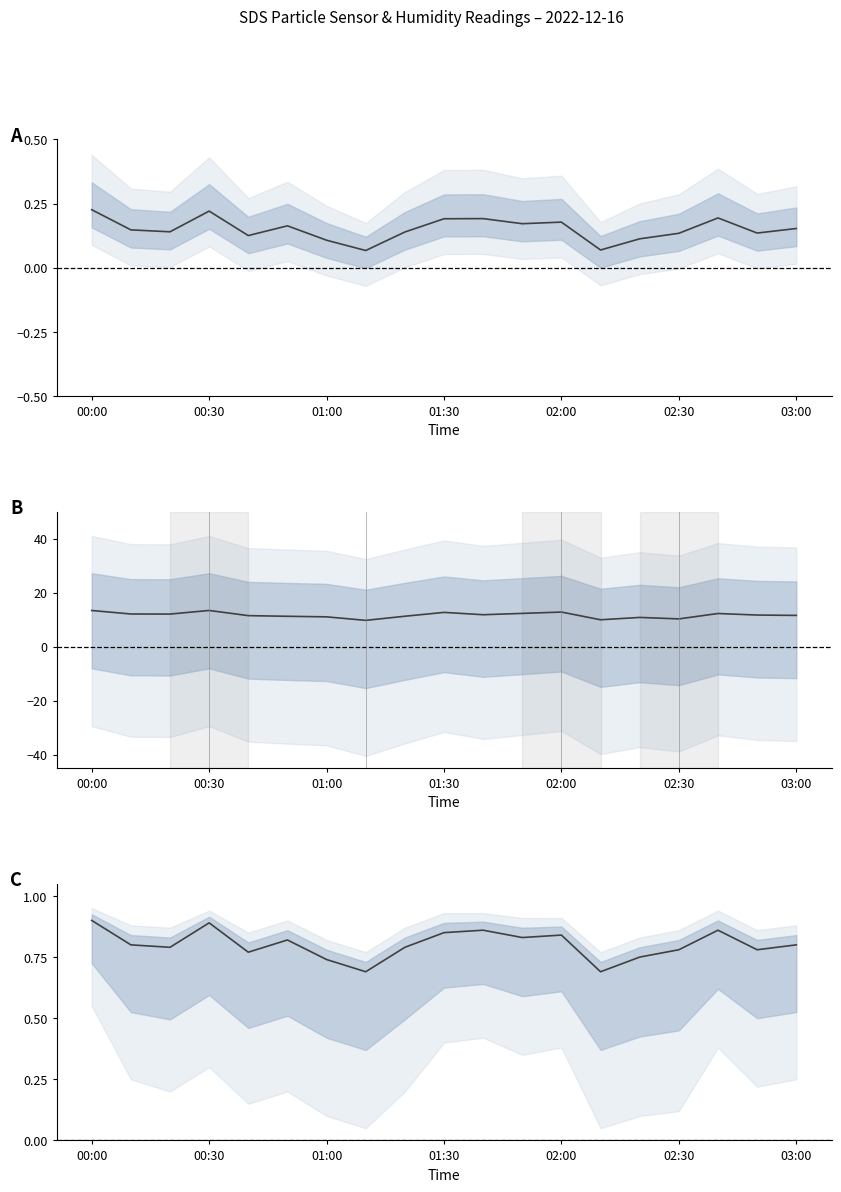

Is this an area chart (filled region under the line)?

No